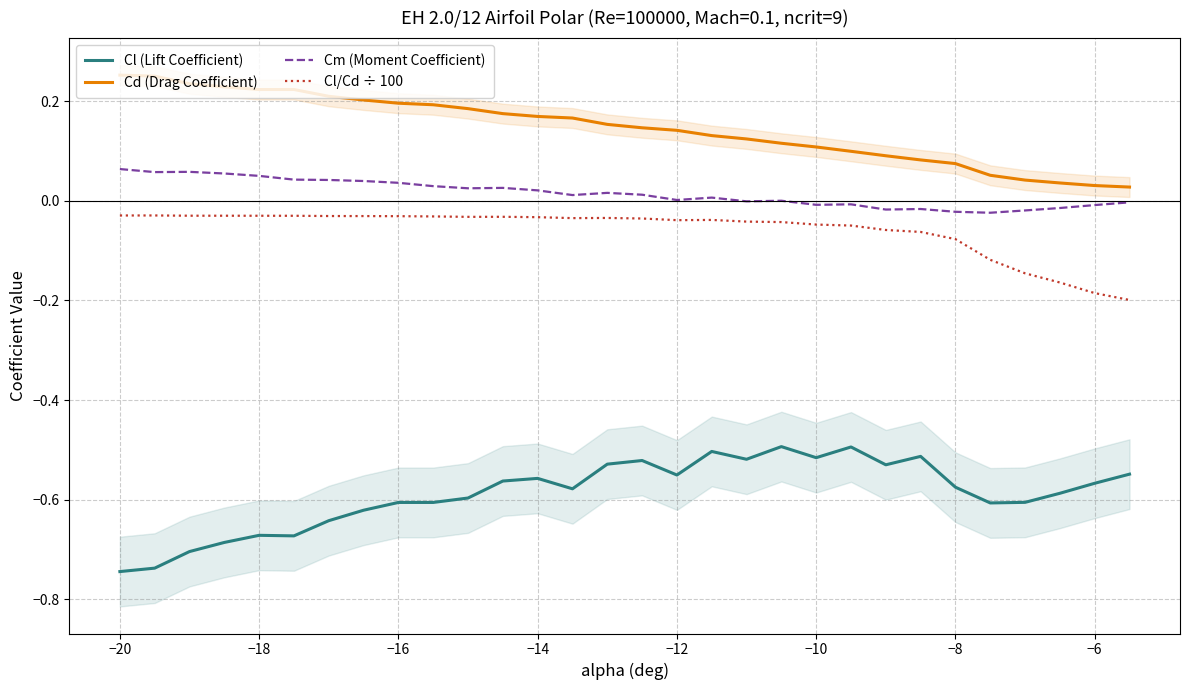

What is the difference between the maximum and second lowest values in the Cl/Cd ÷ 100 series?

0.2